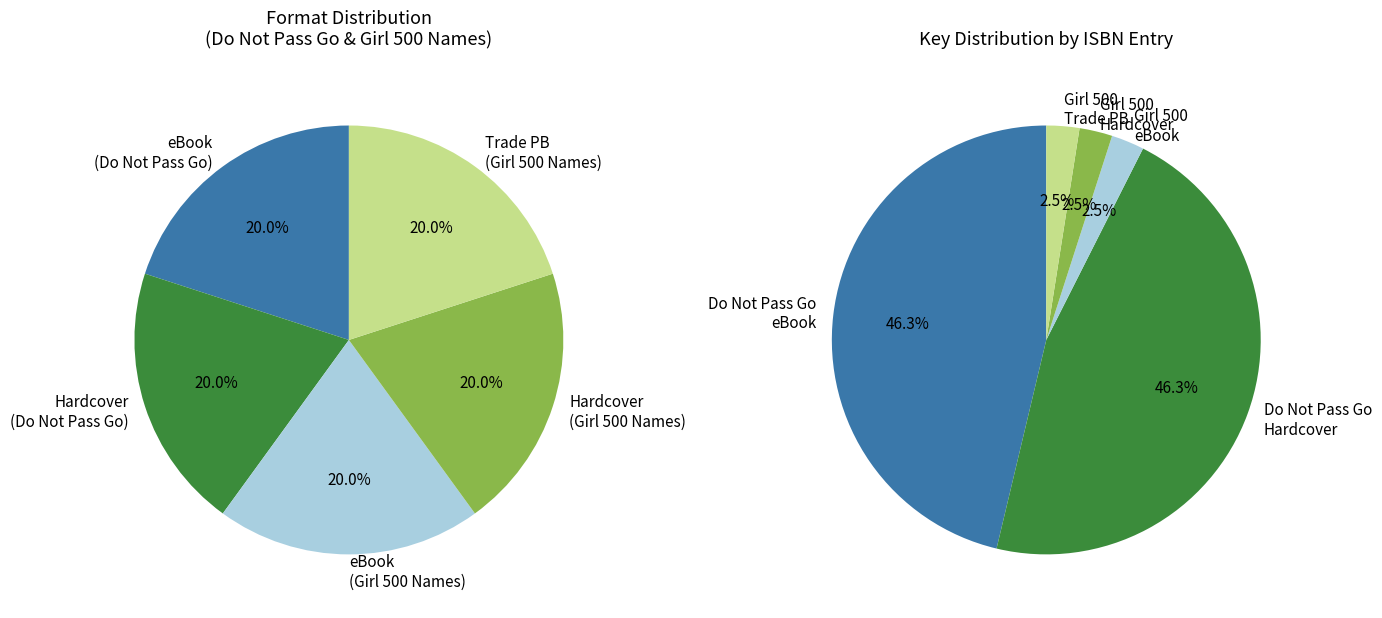

What is the smallest slice in the pie chart?

eBook (Do Not Pass Go)